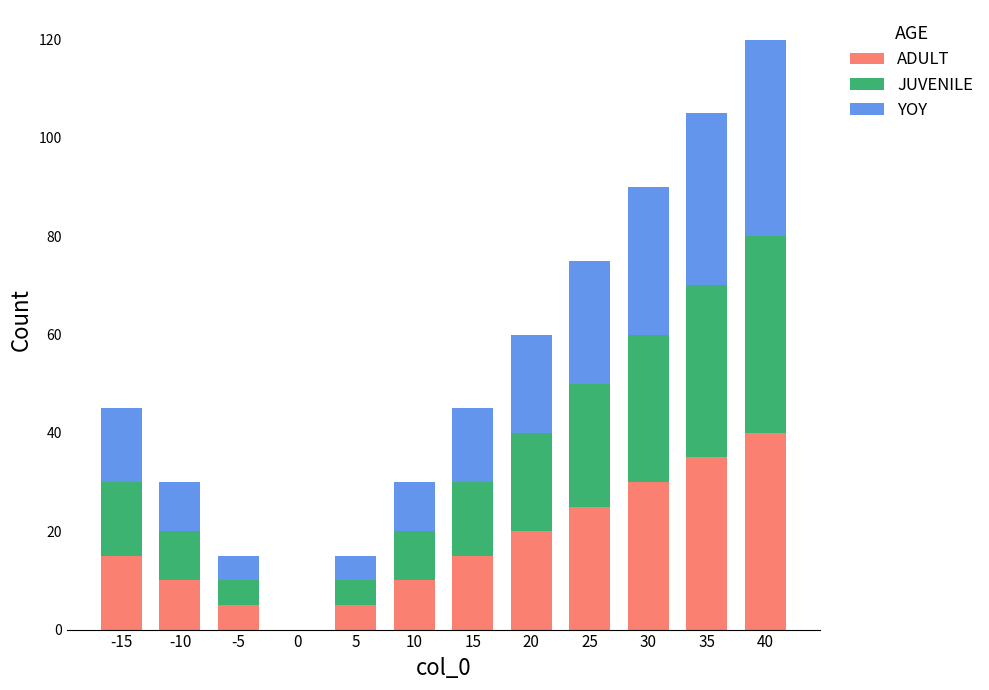

True or false: ADULT has a value of 10 at 10.

True